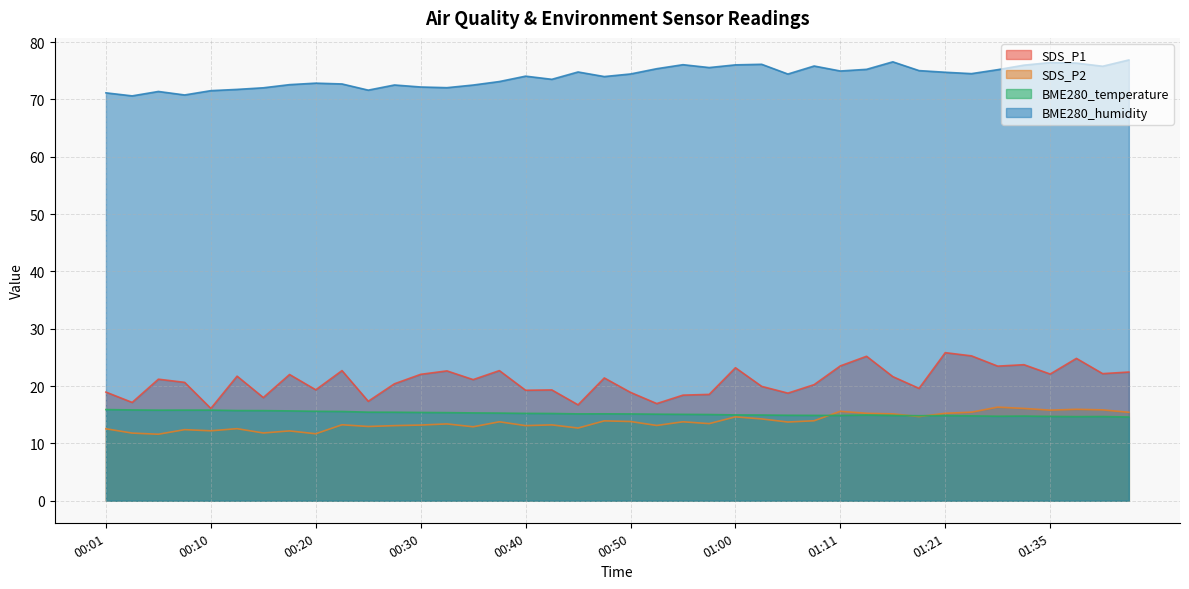

What is the highest value of the BME280_temperature series?

15.9